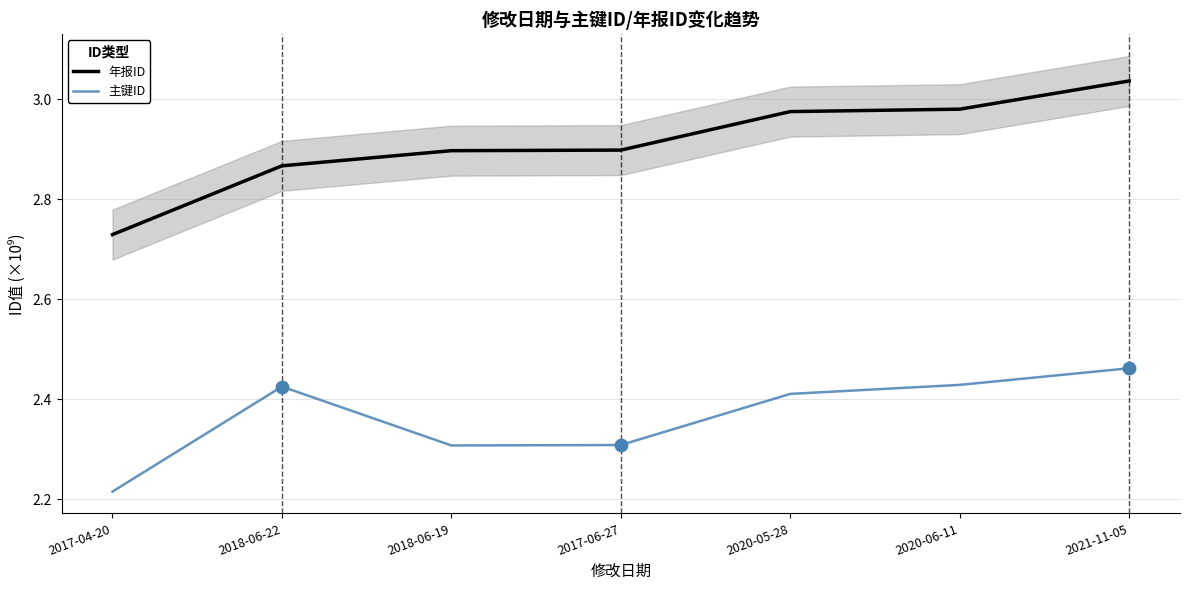

Which series contains the highest Y value?

年报ID